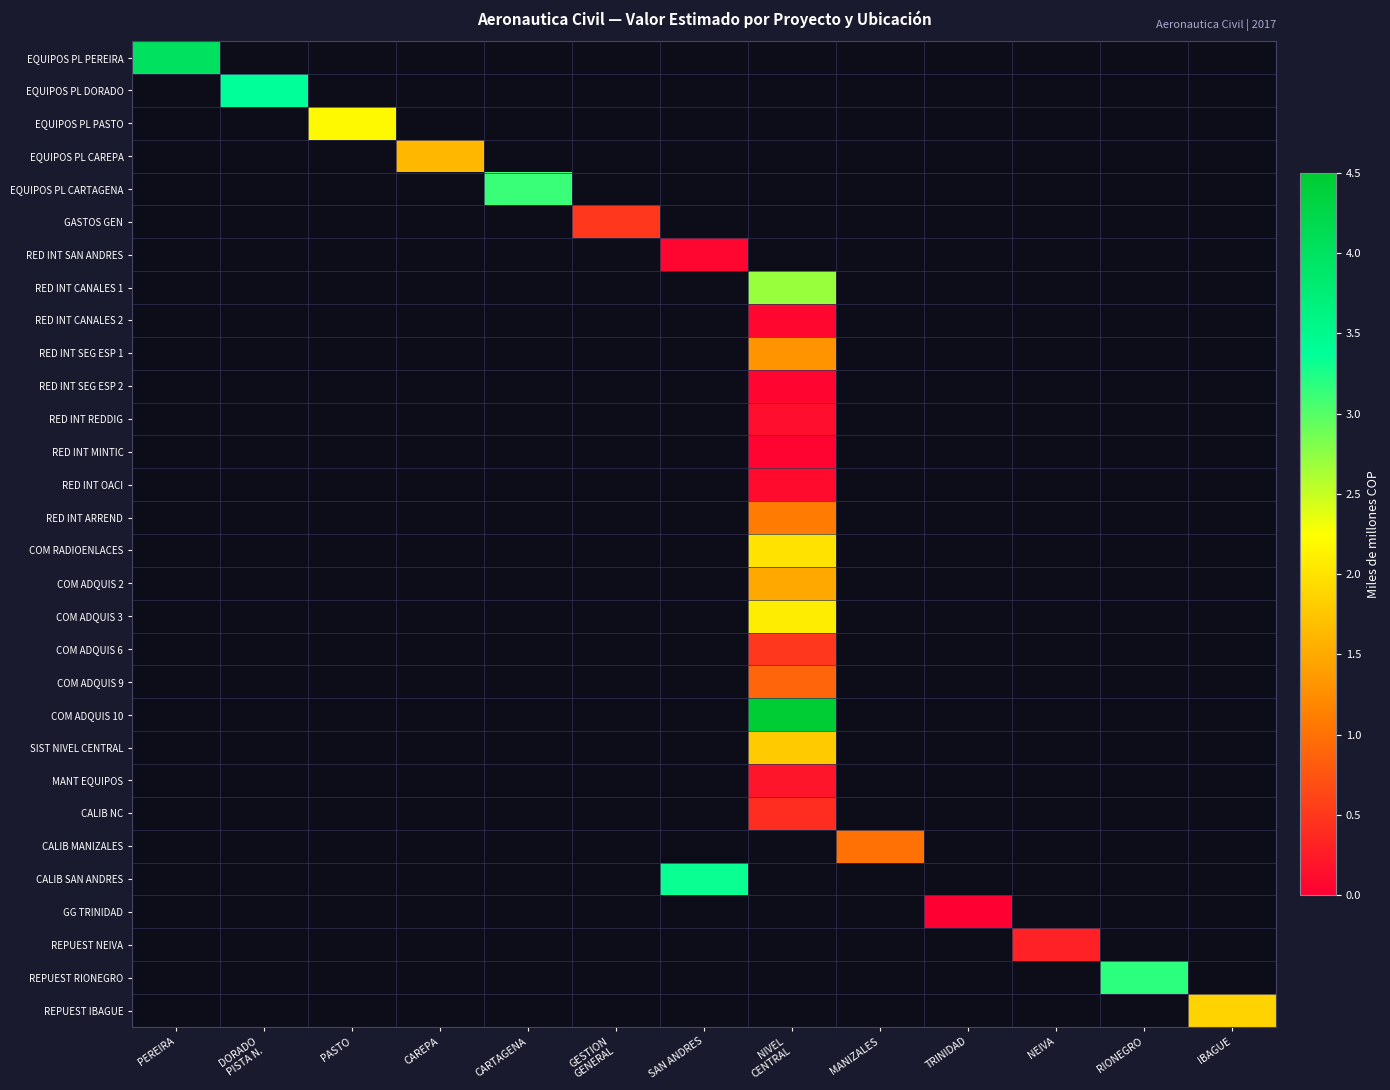

How many categories are shown in the chart?

13